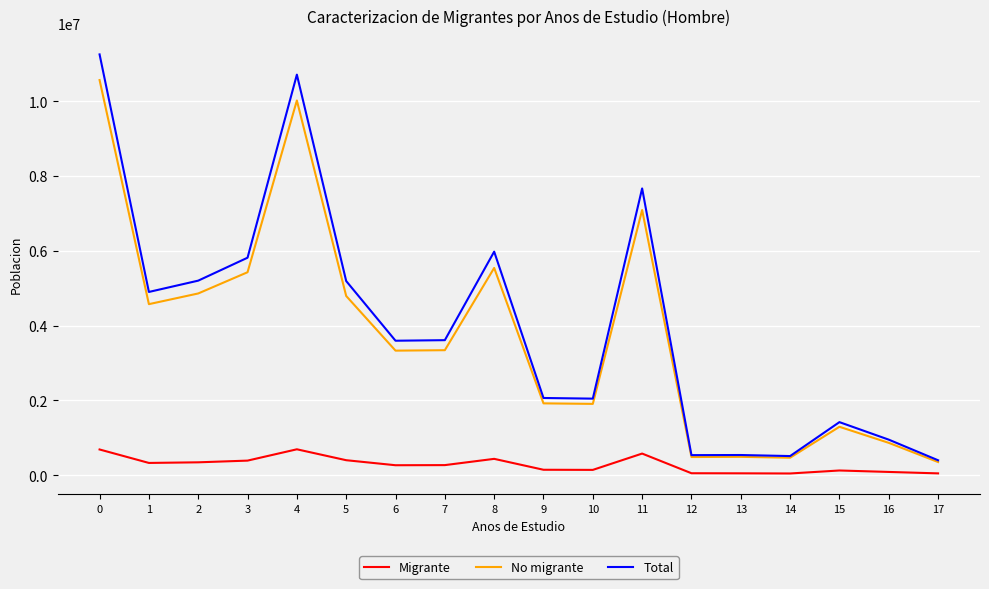

What are all the series names shown in the legend?

Migrante, No migrante, Total